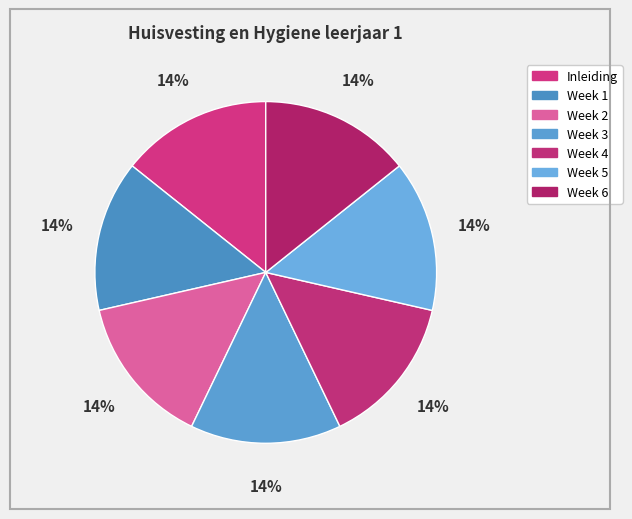

To the nearest percent, what is the combined percentage of Week 5 and Inleiding?

29%